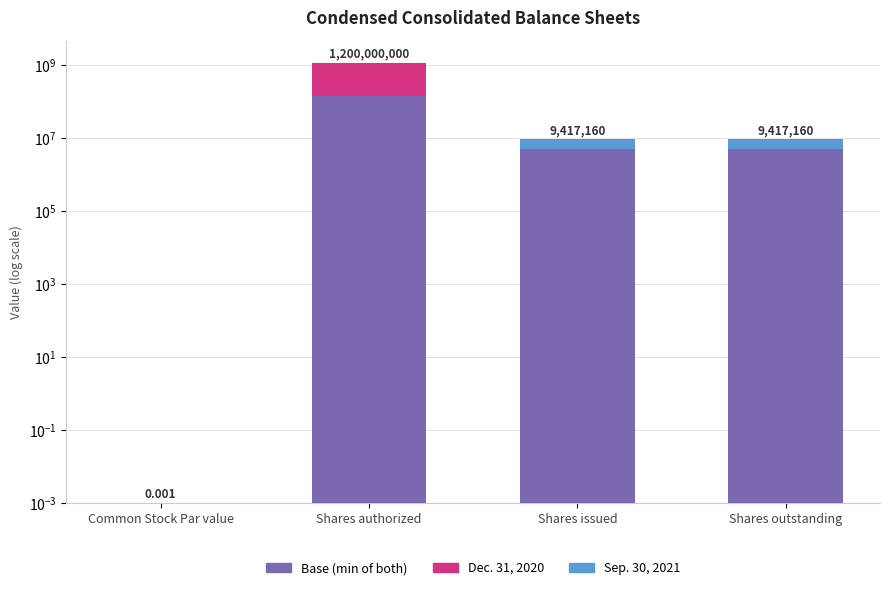

What is the value of the Sep. 30, 2021 (base) bar at the 2nd from the left?

150000000.0